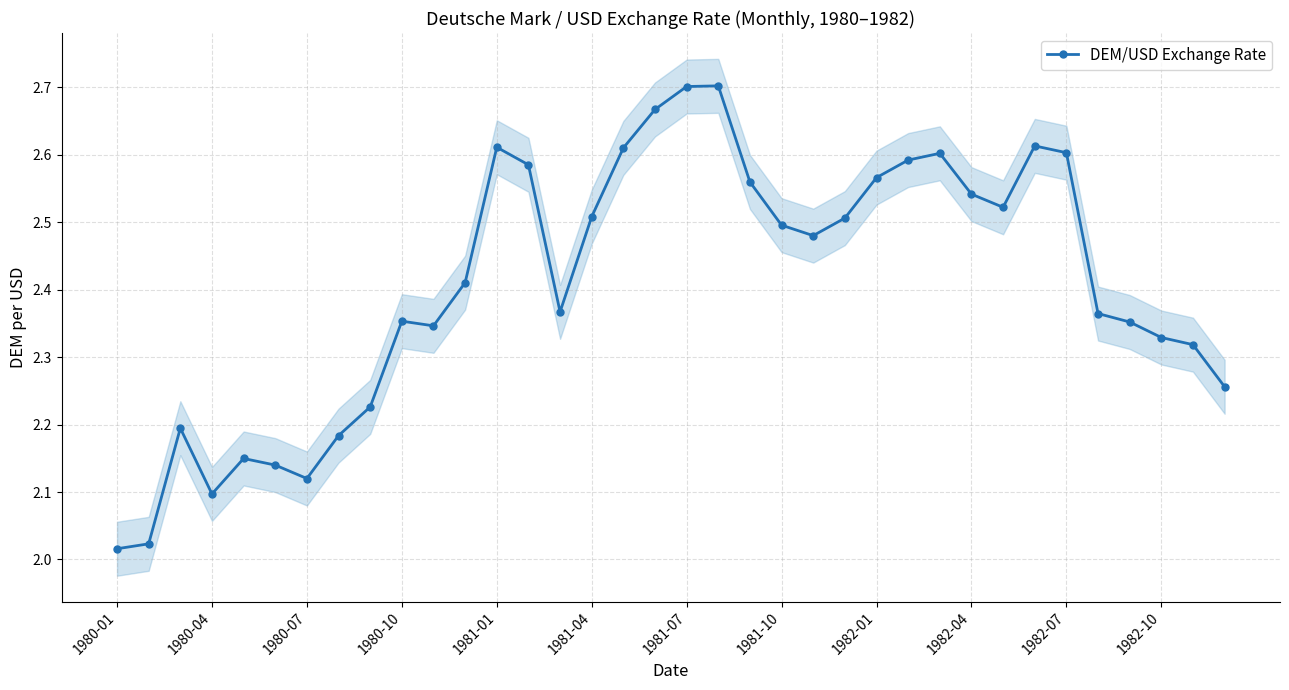

Is it true that DEM/USD Exchange Rate equals 2.7 at 1981-07?

True